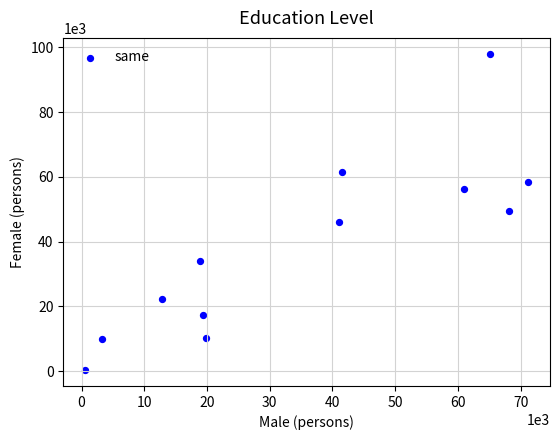

What is the average Y value?

38666